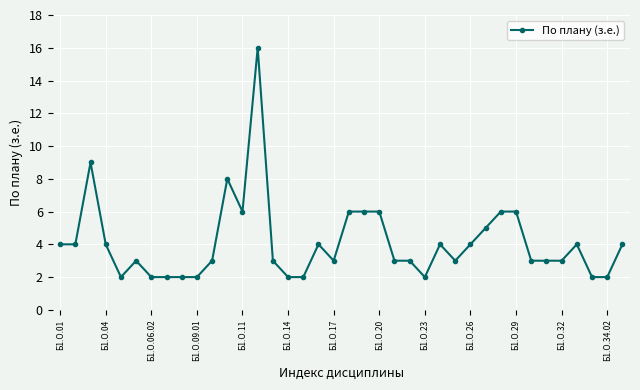

What is the sum of all values?

156